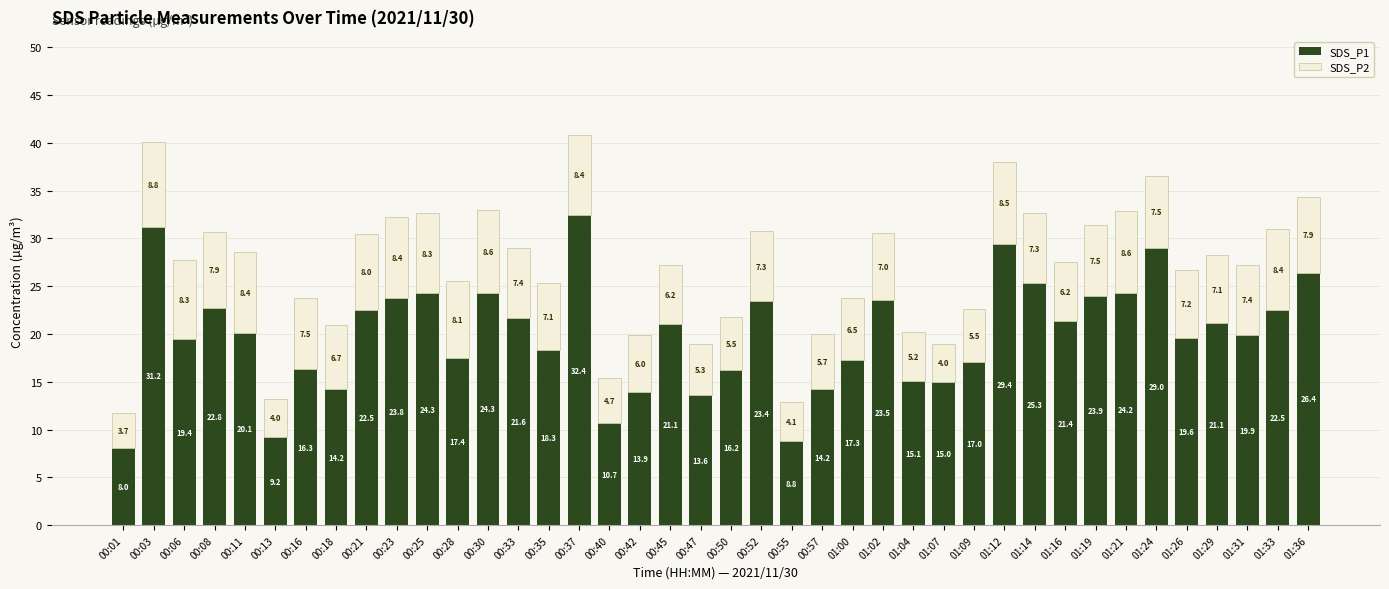

The value of SDS_P1 at 00:50 is 16.2. True or false?

True